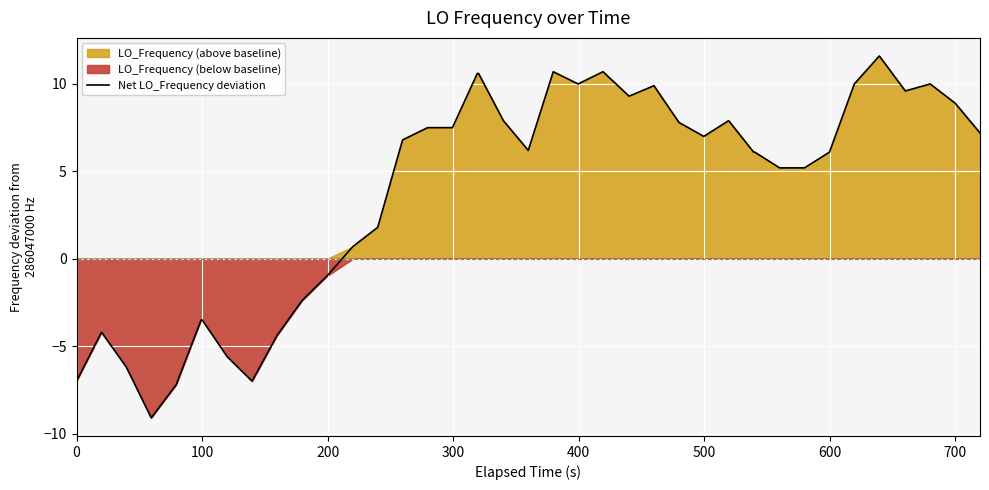

What is the maximum value for Net LO_Frequency deviation?

11.6